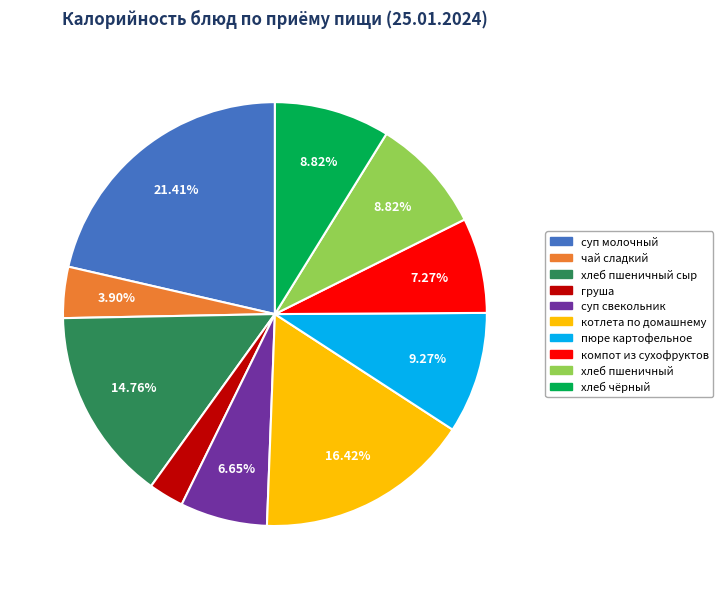

Is there any slice that represents more than half of the pie?

No